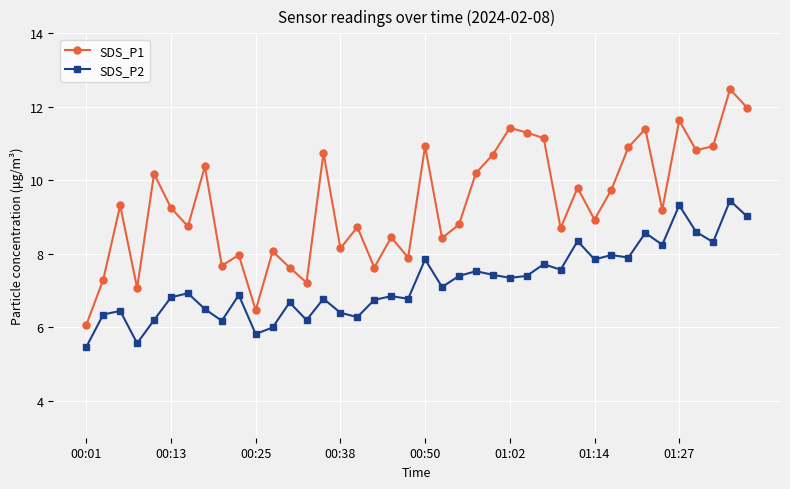

Rank the series by their maximum value, from highest to lowest.

SDS_P1, SDS_P2